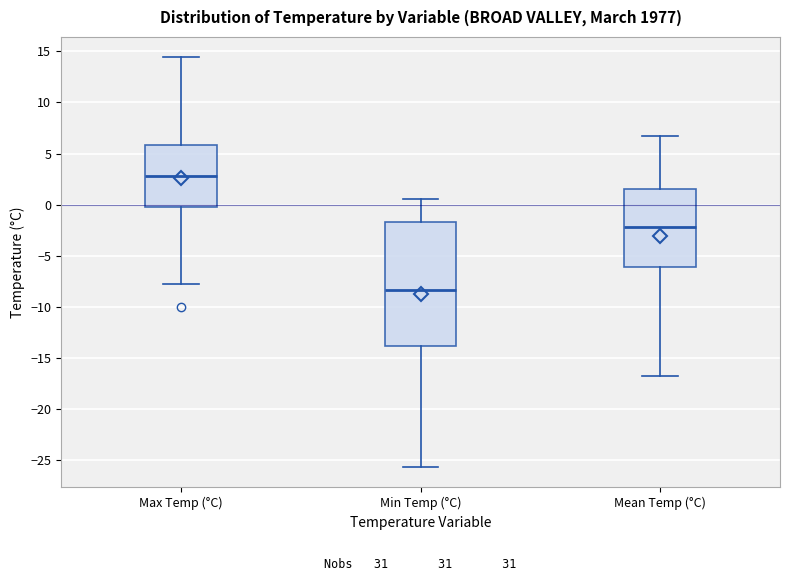

Reading left to right, transcribe this box plot: for each box, give where its median line is, the range the box spans, and where its two whiskers end, as read against the y-axis. The values are not printed on the chart, so give them approximately, as read against the axis.

Max Temp (°C): median 3.0, box 0.0 to 6.0, whiskers -8.0 to 14.5
Min Temp (°C): median -8.5, box -14.0 to -1.5, whiskers -25.5 to 0.5
Mean Temp (°C): median -2.0, box -6.0 to 1.5, whiskers -16.5 to 6.5